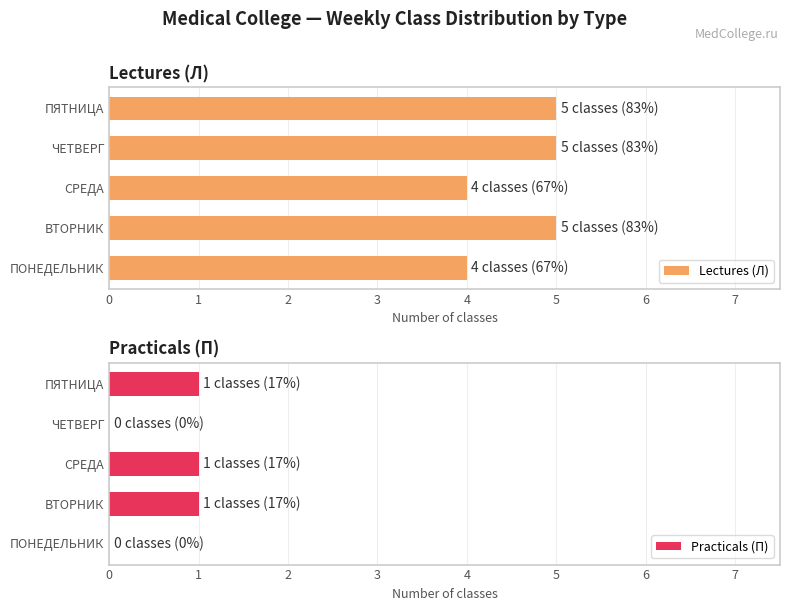

What value does the Lectures (Л) series have at 0?

4